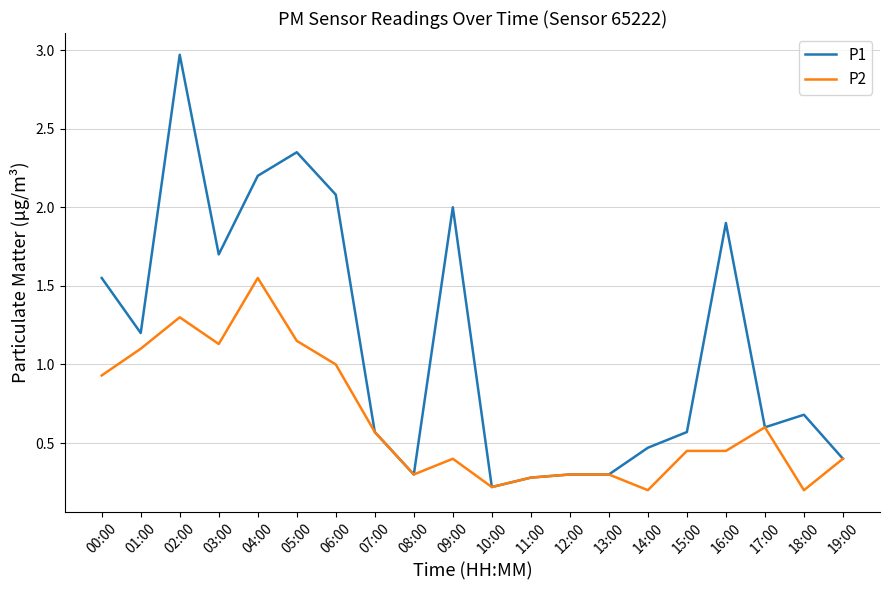

Which series has the largest range (max minus min)?

P1